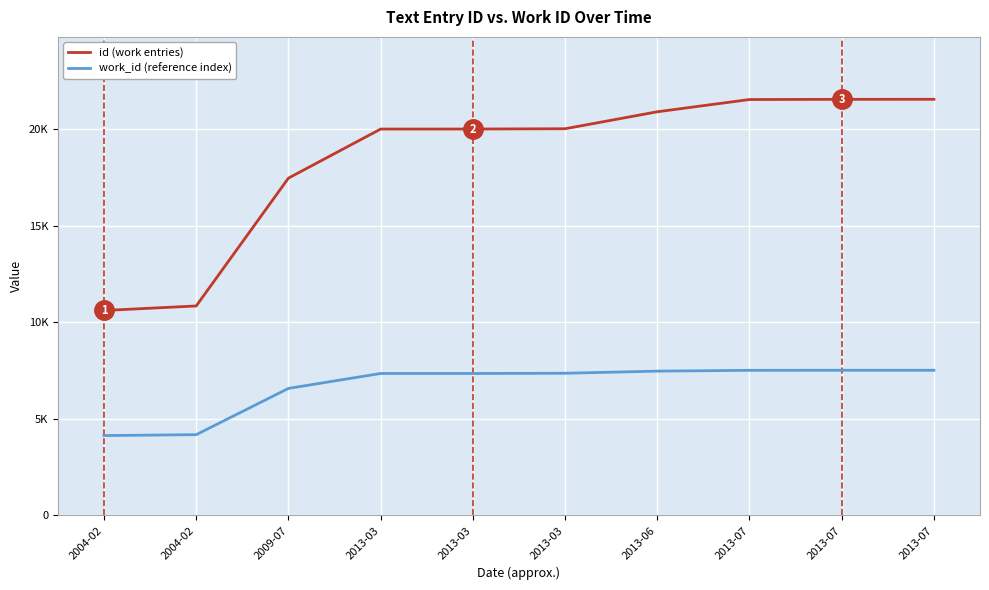

Does the chart display data point markers on the line(s)?

No